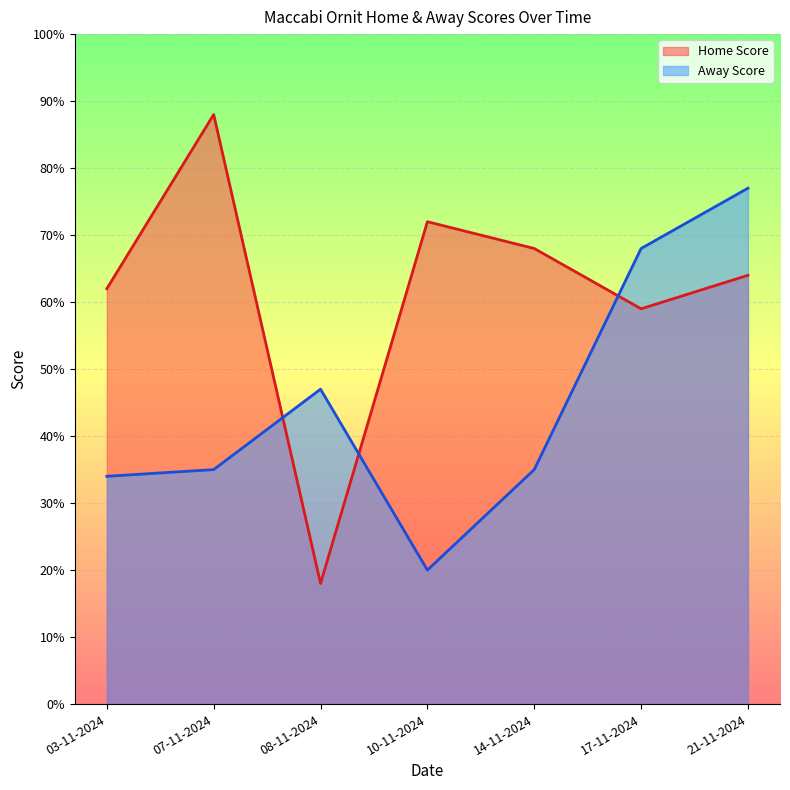

What is the sum of all Home Score values?

431